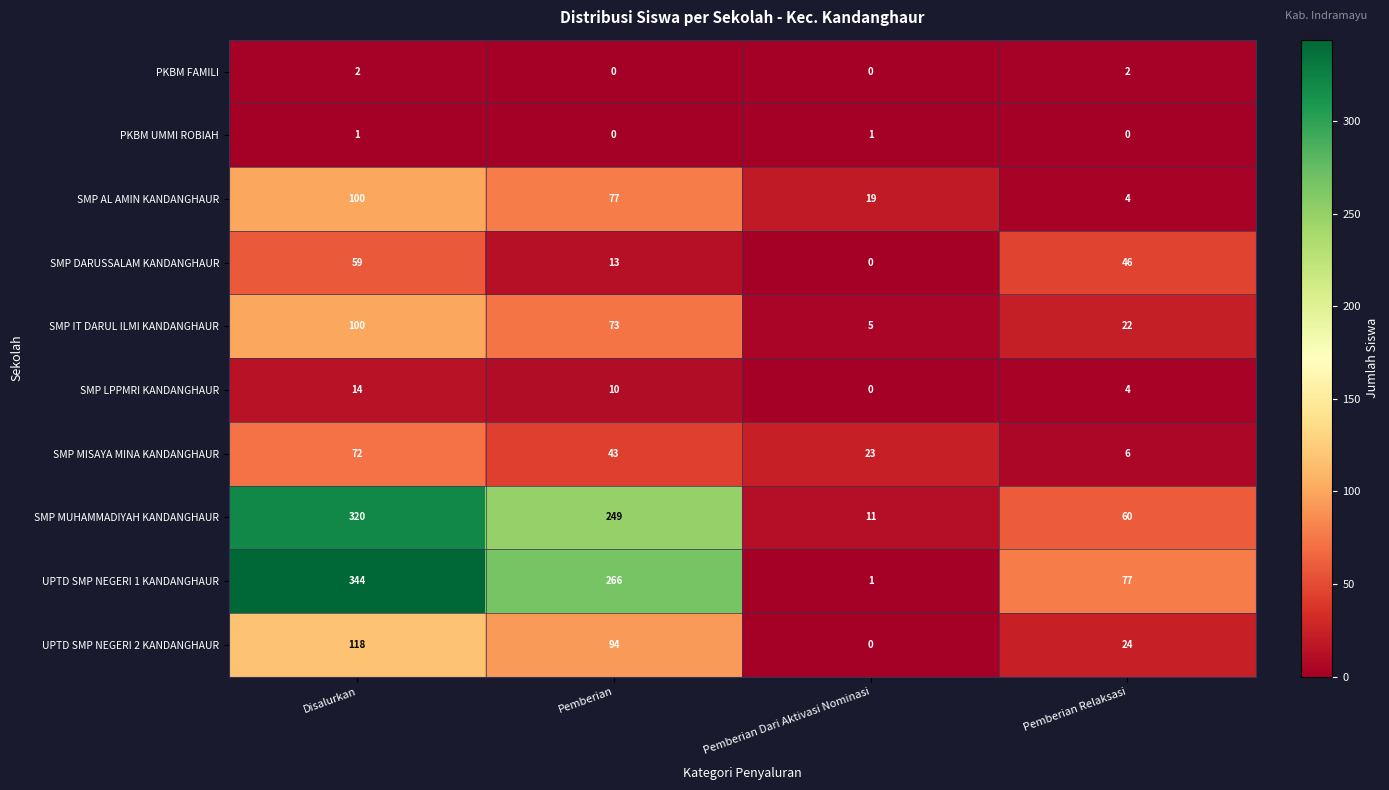

What is the minimum value for SMP AL AMIN KANDANGHAUR?

4